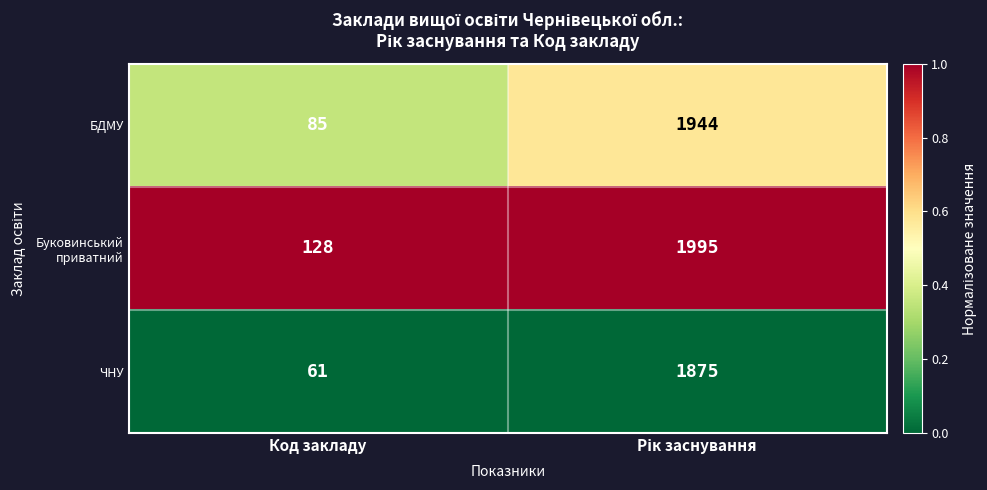

Is it true that ЧНУ equals 96 at Код закладу?

False